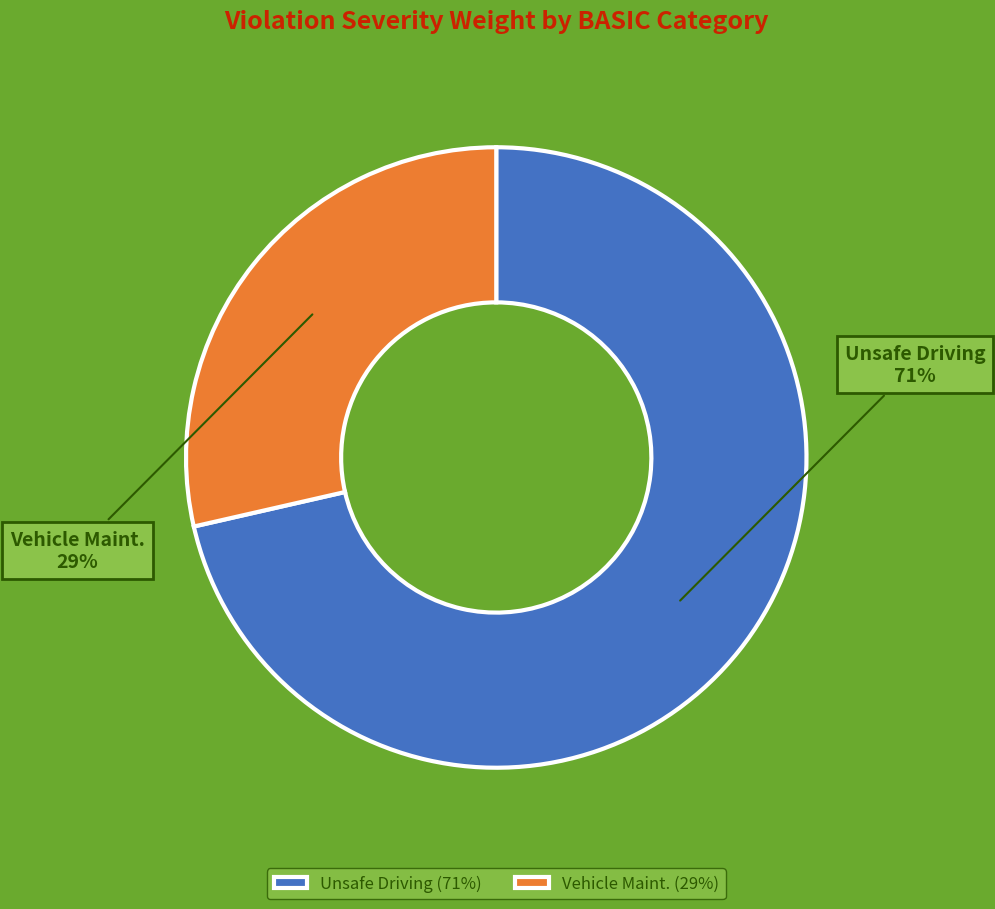

Is it true that Unsafe Driving is 71% of the pie?

True